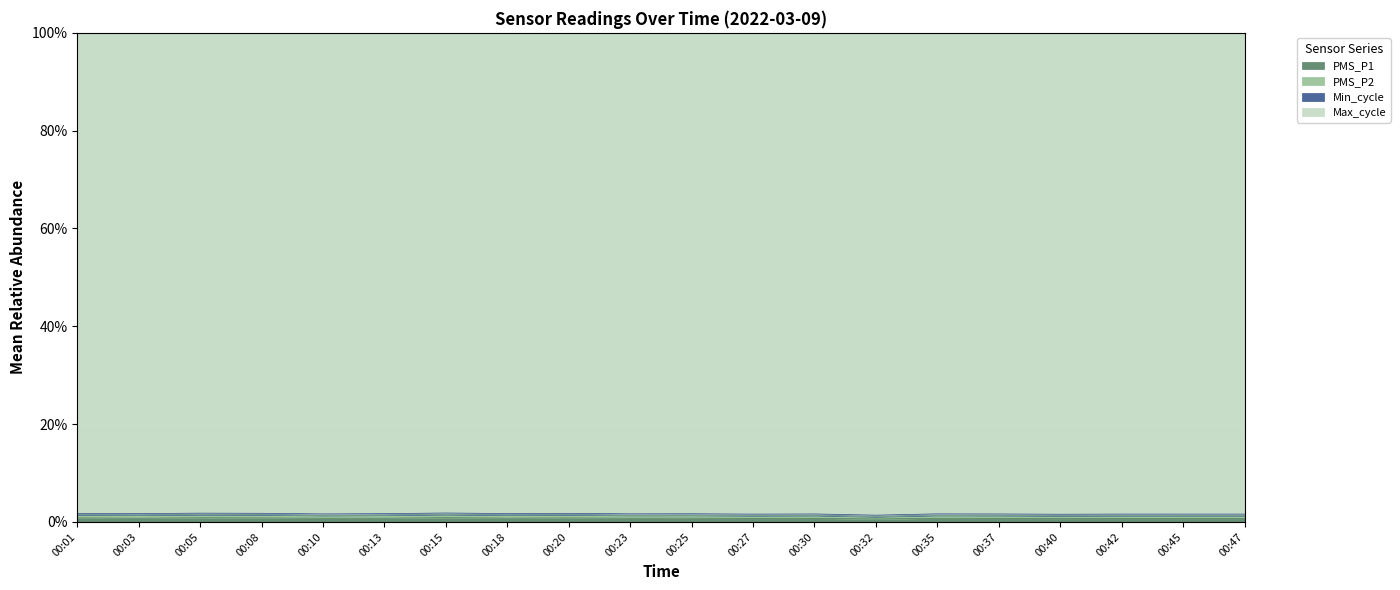

The value of PMS_P1 at 00:32 is 0.6. True or false?

True